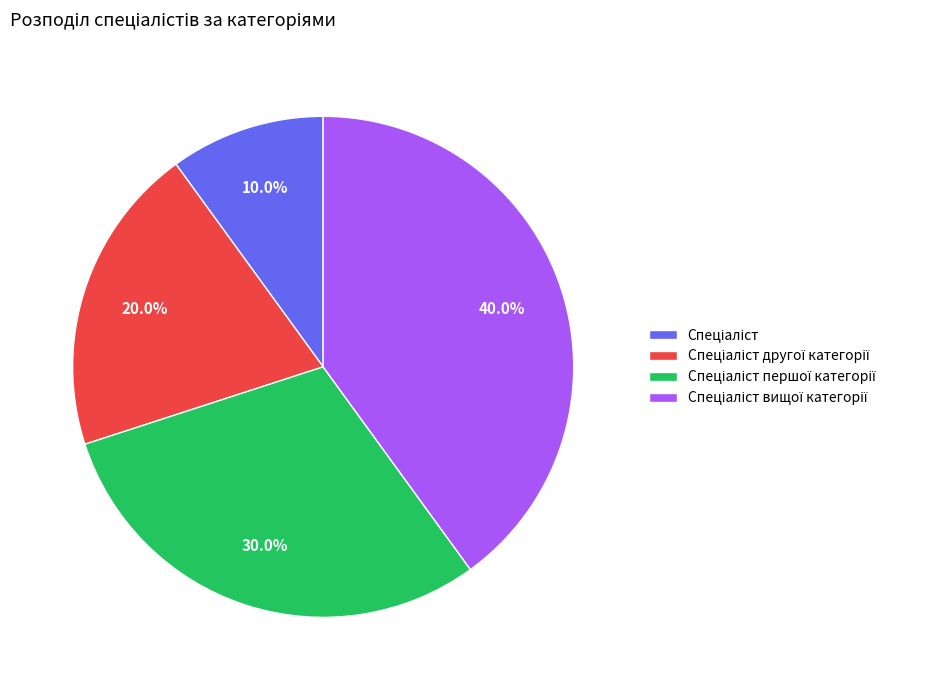

Is there a majority slice in this chart?

No